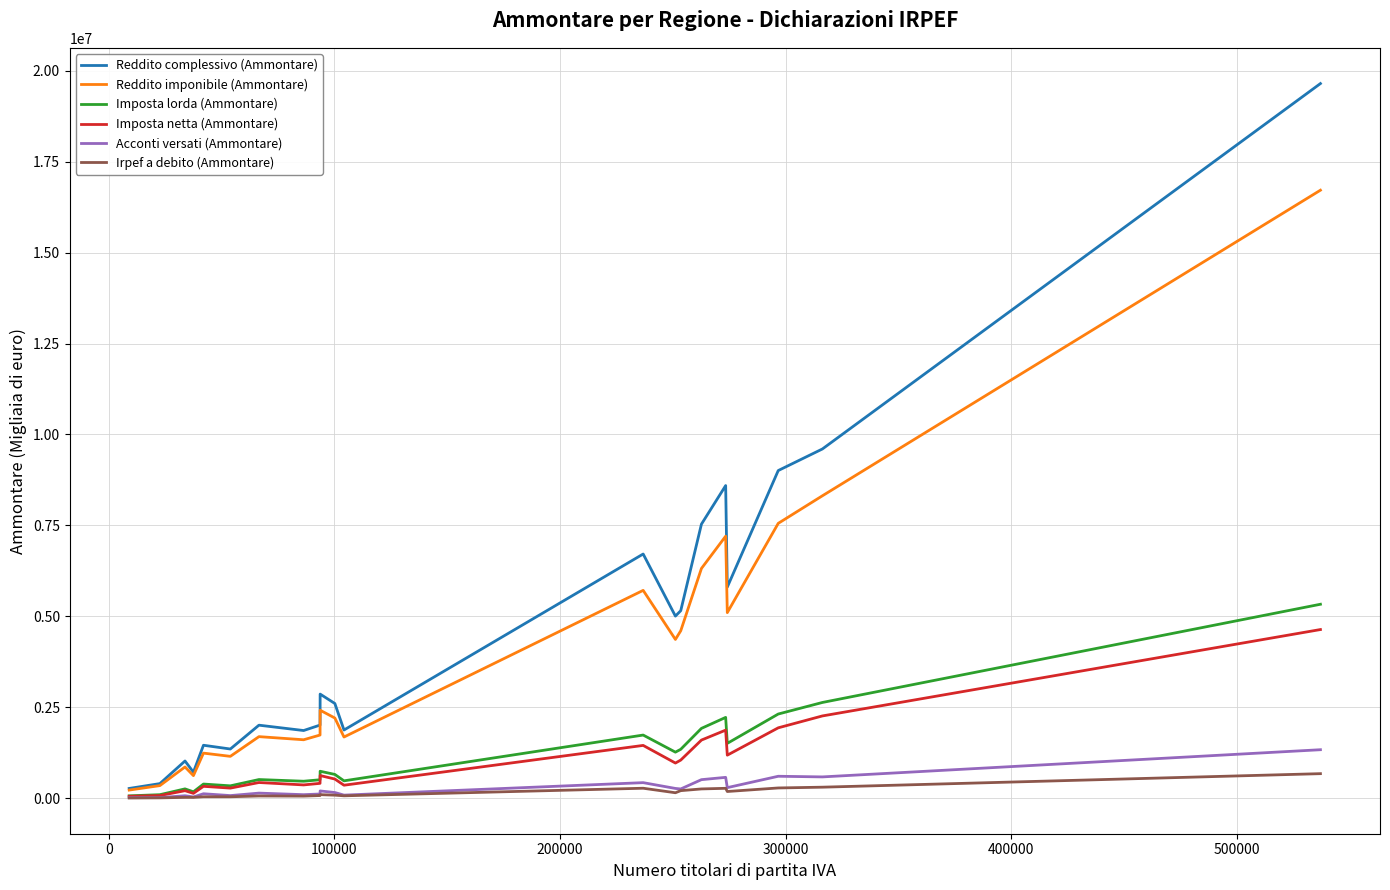

What is the lowest value of the Irpef a debito (Ammontare) series?

8667